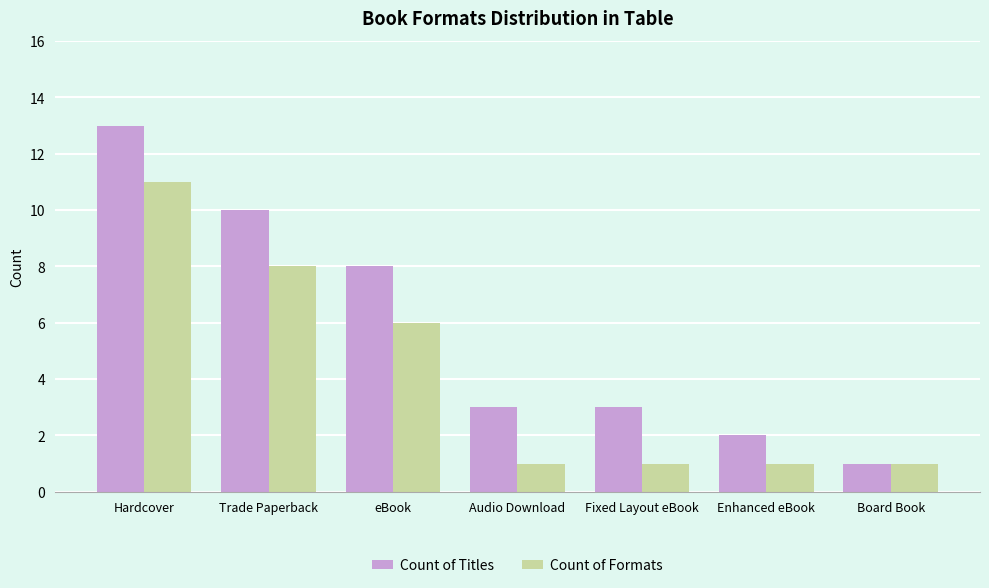

Which series has the widest spread of values?

Count of Titles